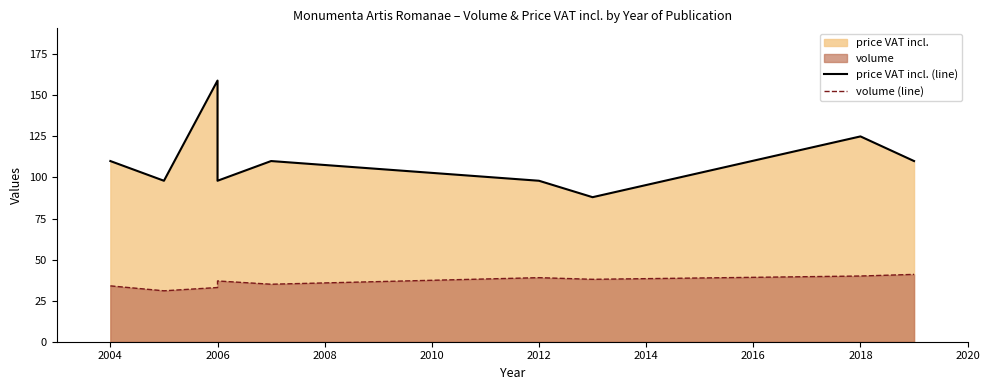

True or false: volume (line) and price VAT incl. (line) cross at least once.

False